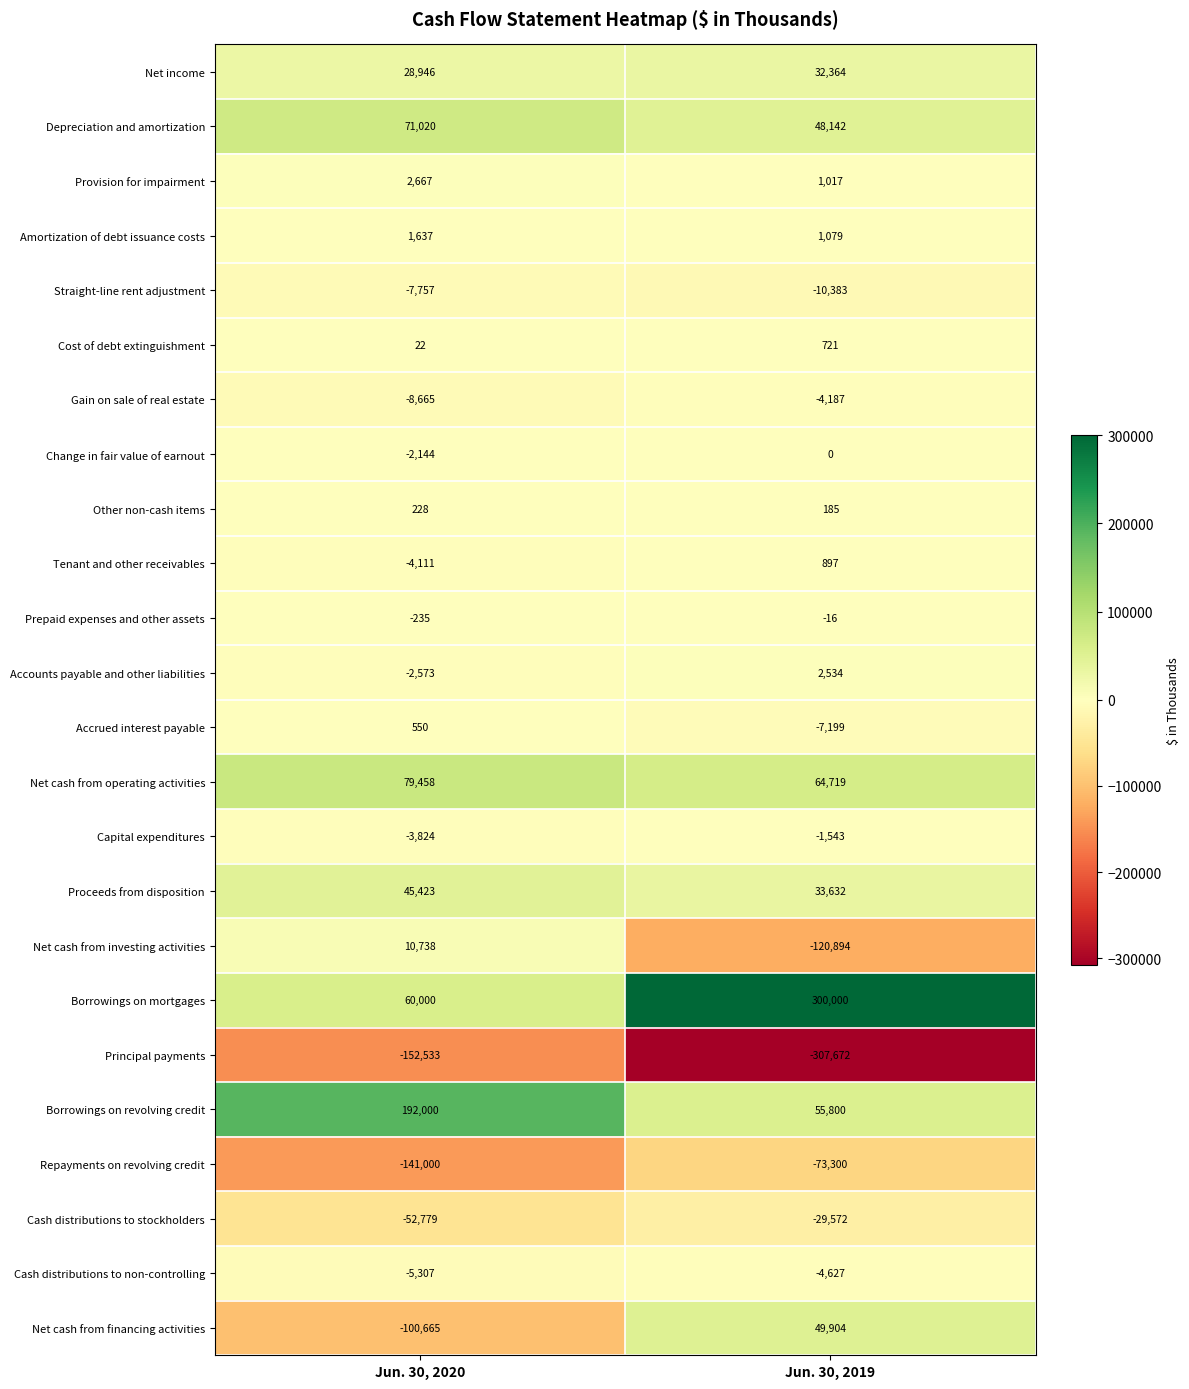

What is the approximate value of Cash distributions to non-controlling at Jun. 30, 2019?

-4627